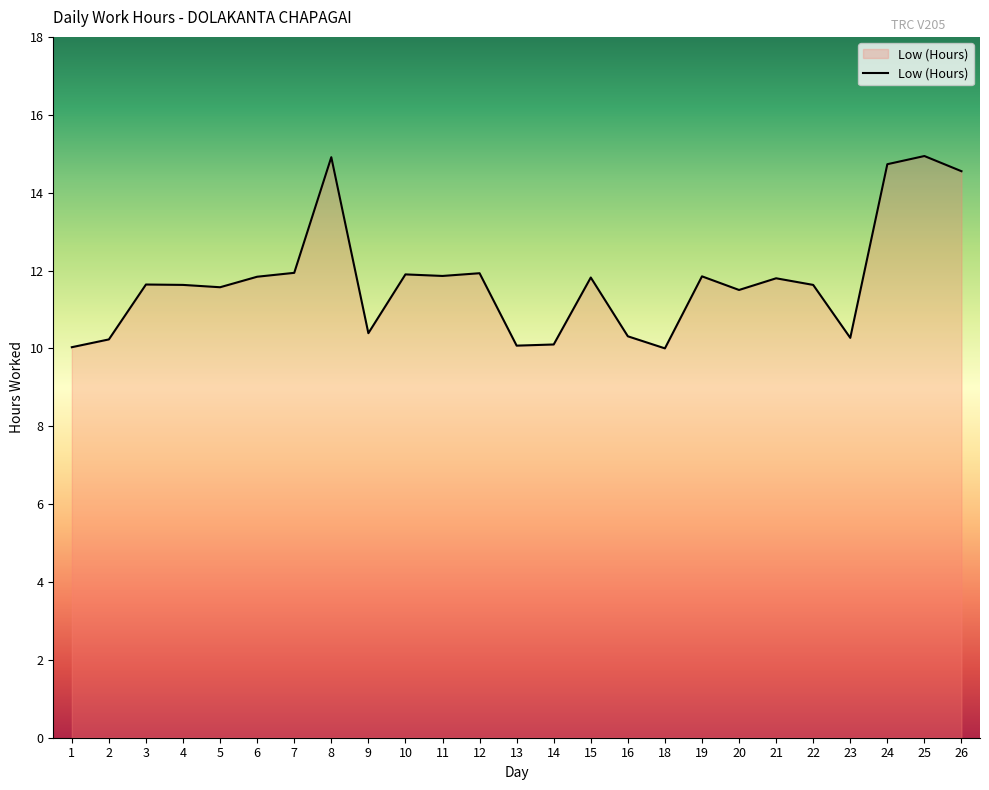

What is the difference between the values at 8 and 6?

3.1